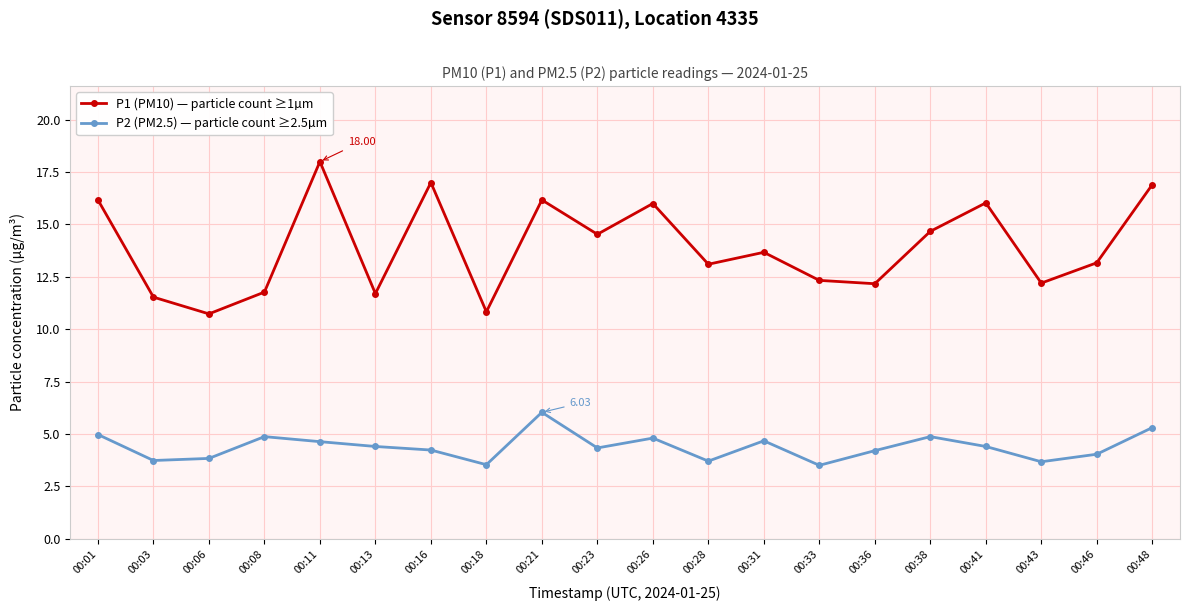

How many series are shown in this chart?

2